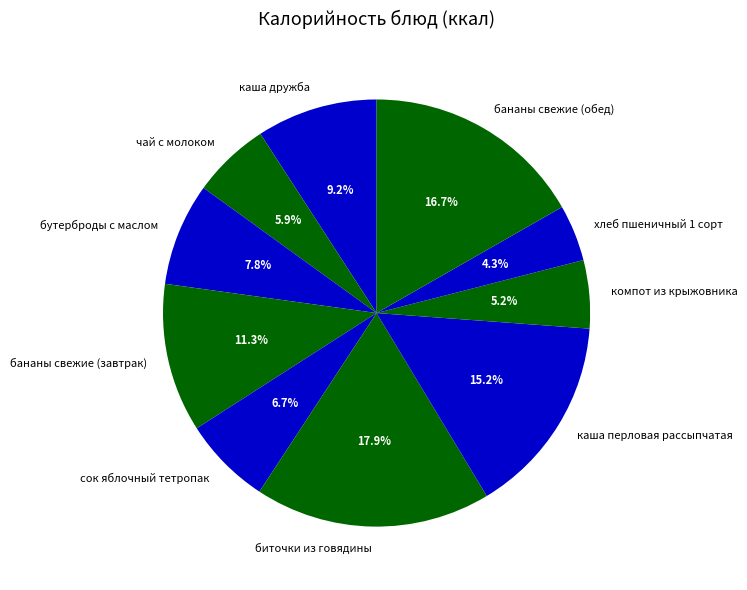

Is it true that хлеб пшеничный 1 сорт is 4% of the pie?

True